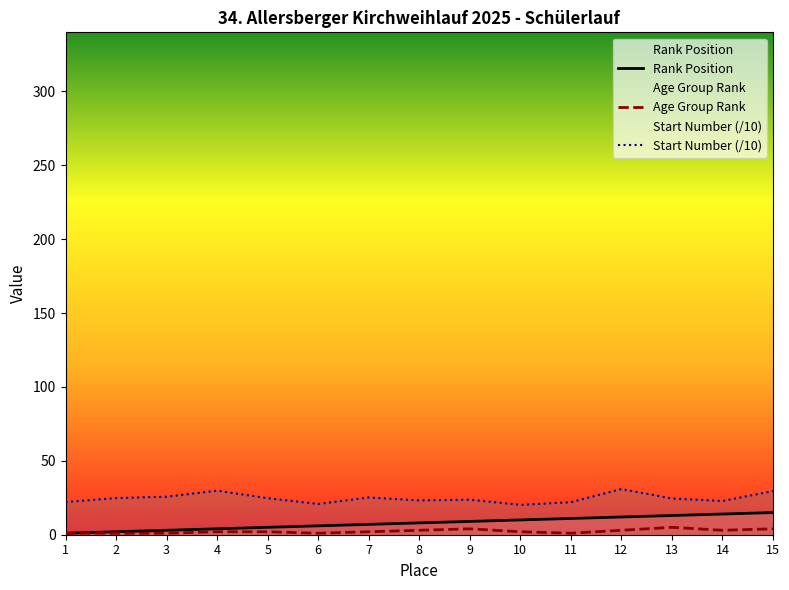

At how many categories does at least one series exceed 9?

15